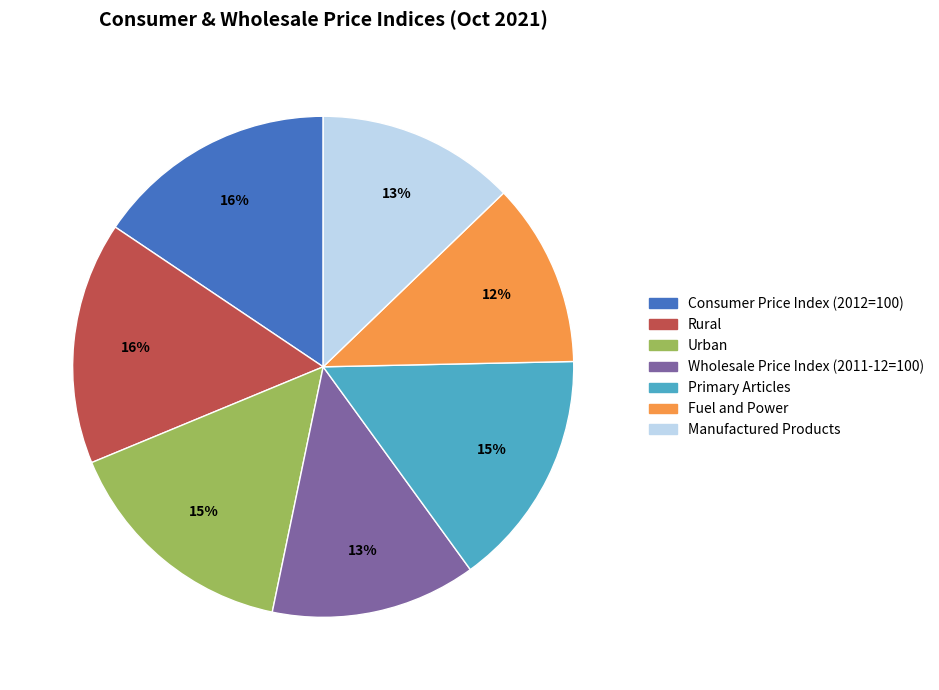

Which category has the smallest portion of the pie?

Fuel and Power